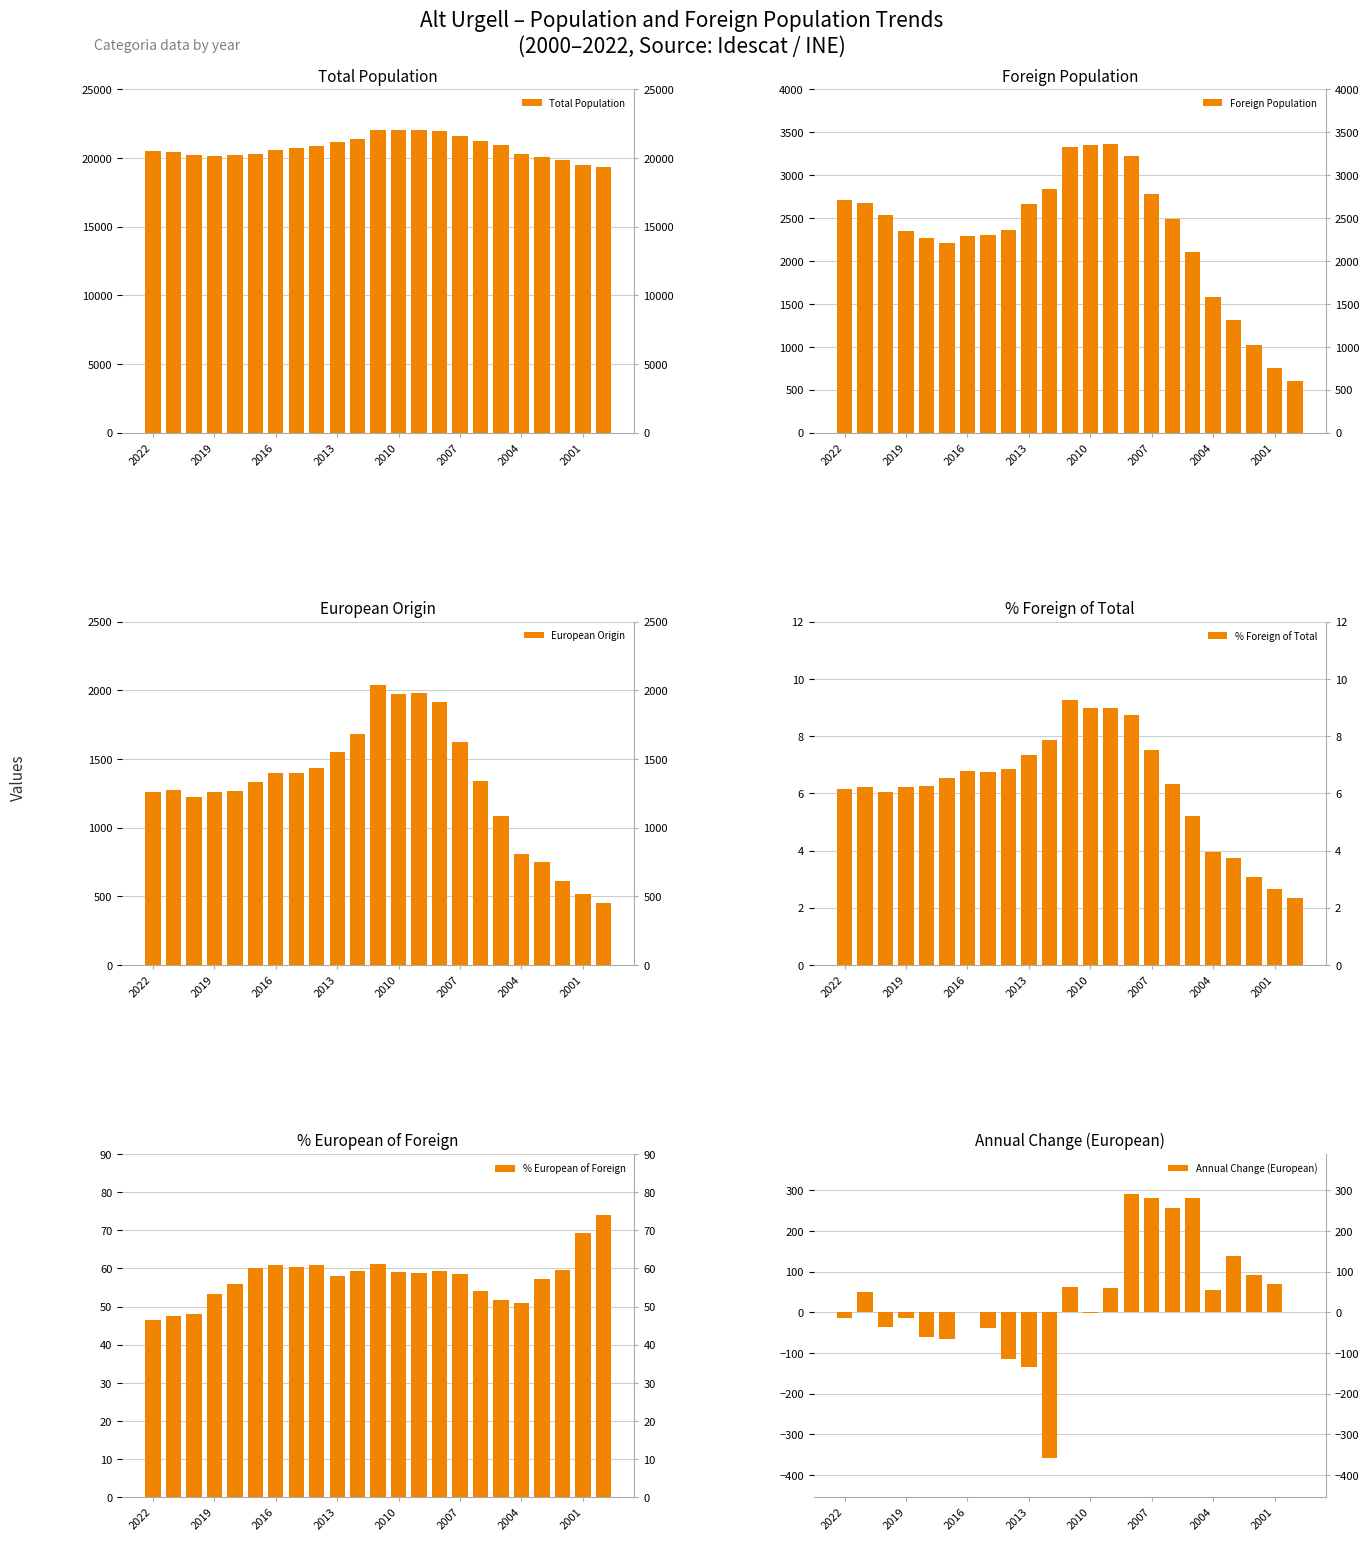

What is the difference between the highest and lowest values at 2007?

21558.5